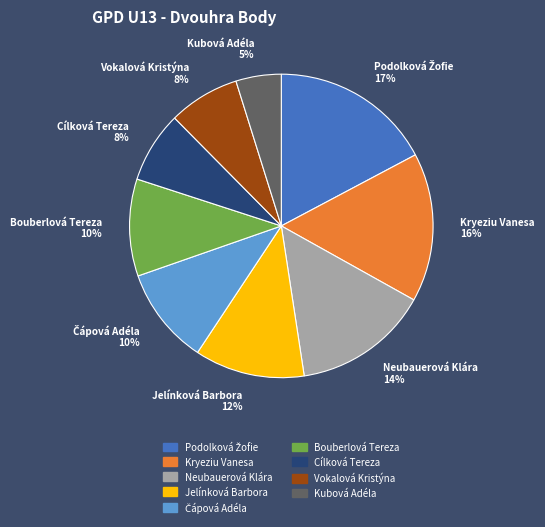

What is the smallest slice in the pie chart?

Kubová Adéla